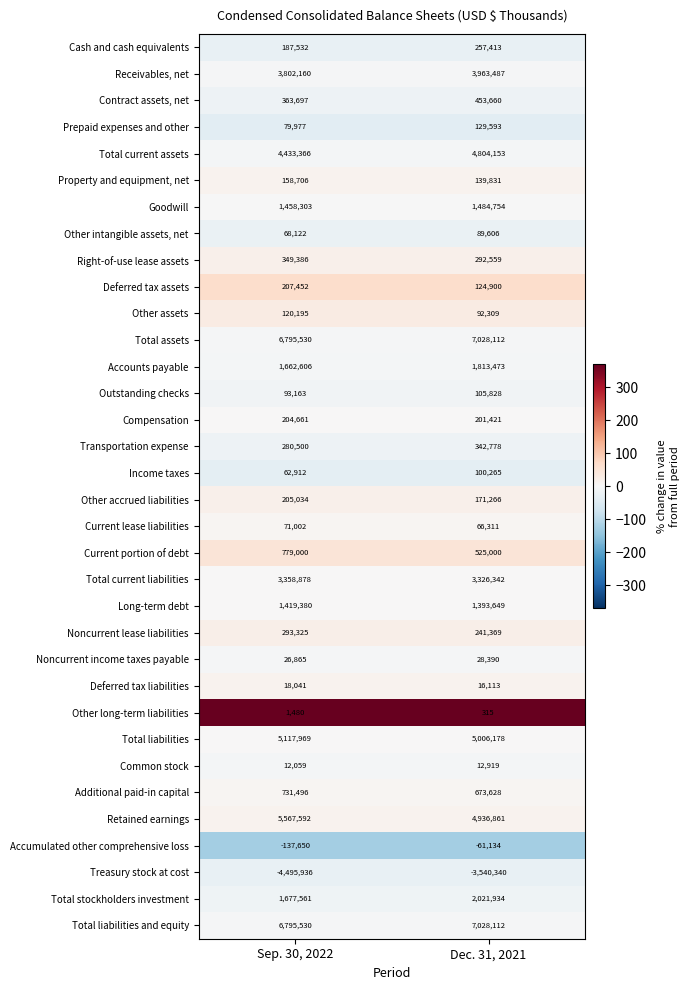

True or false: Property and equipment, net has a value of 91050 at Dec. 31, 2021.

False